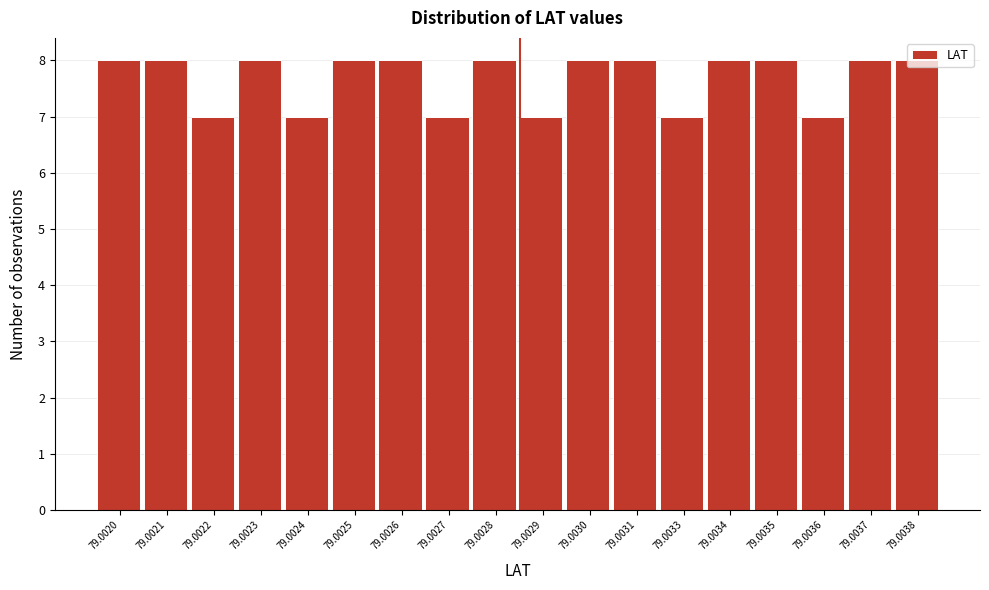

What is the maximum value shown in the chart?

8